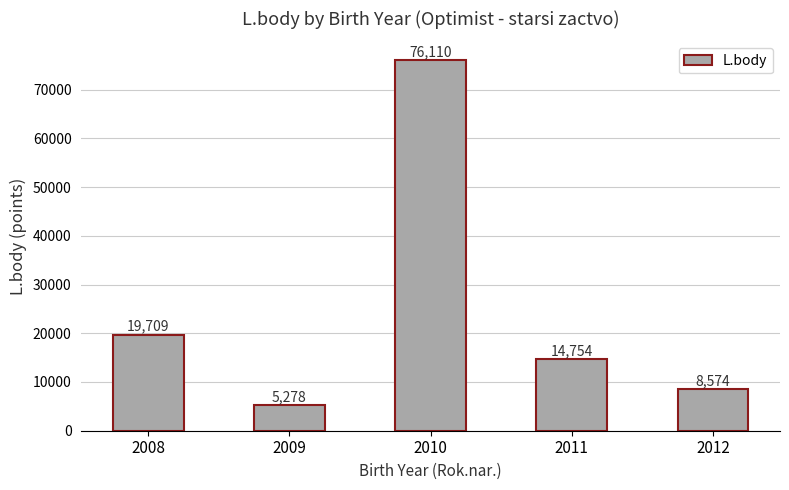

Read the value at 2012.

8574